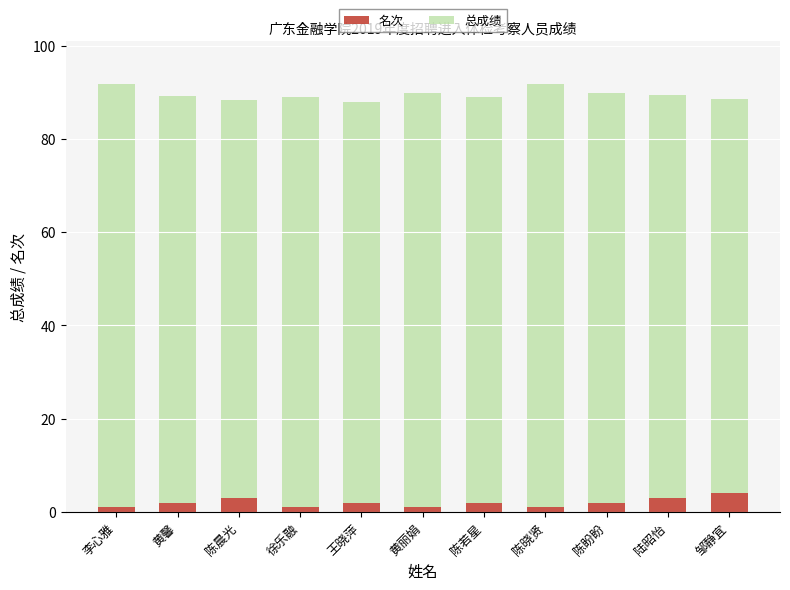

What is the difference between the maximum and minimum values in the 名次 series?

3.0